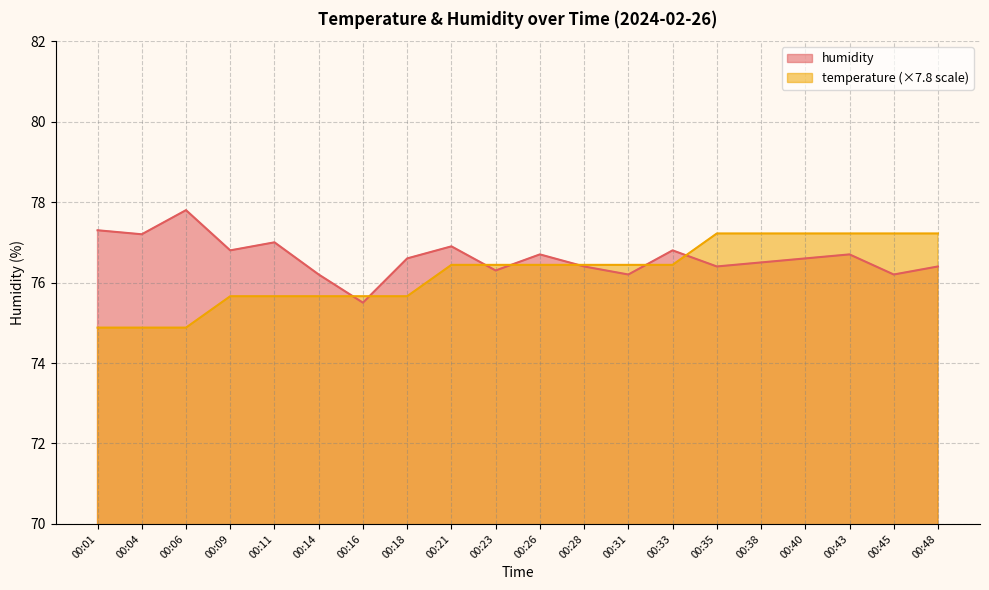

What is the difference between the maximum and minimum values in the temperature series?

2.3